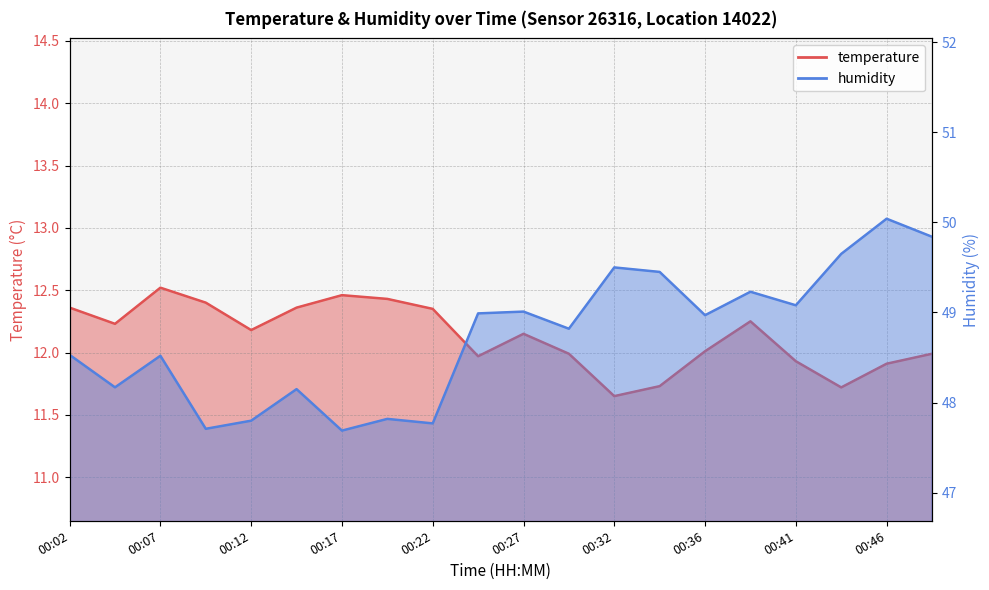

Between 00:09 and 00:22, which series saw the biggest shift?

humidity